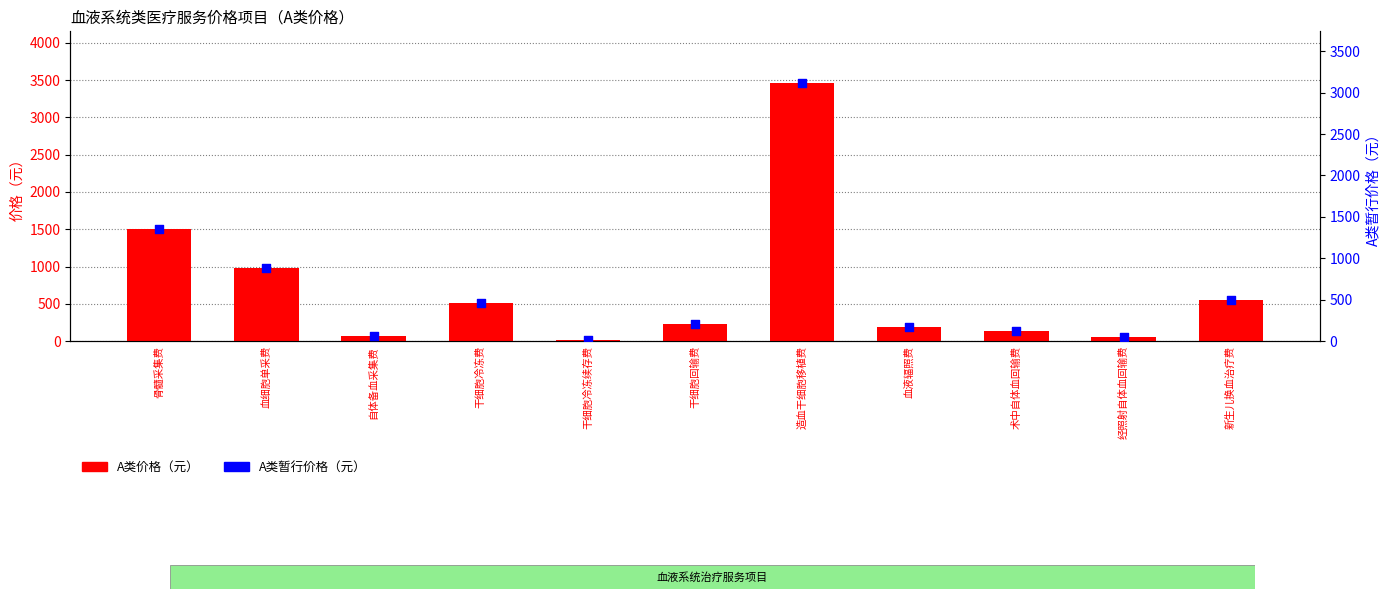

At how many categories does at least one series exceed 677?

3